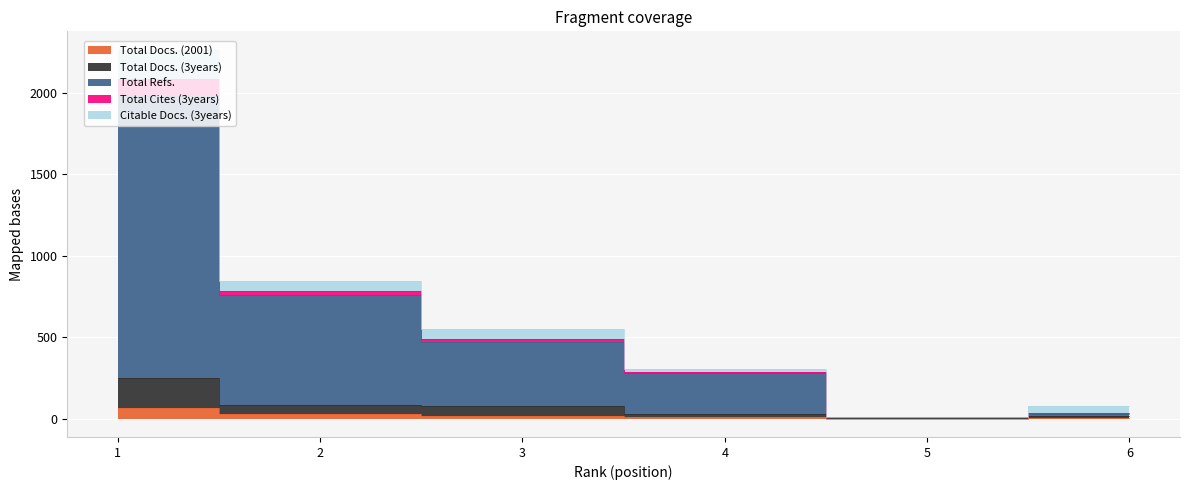

The value of Total Docs. (2001) at 6 is 1. True or false?

False